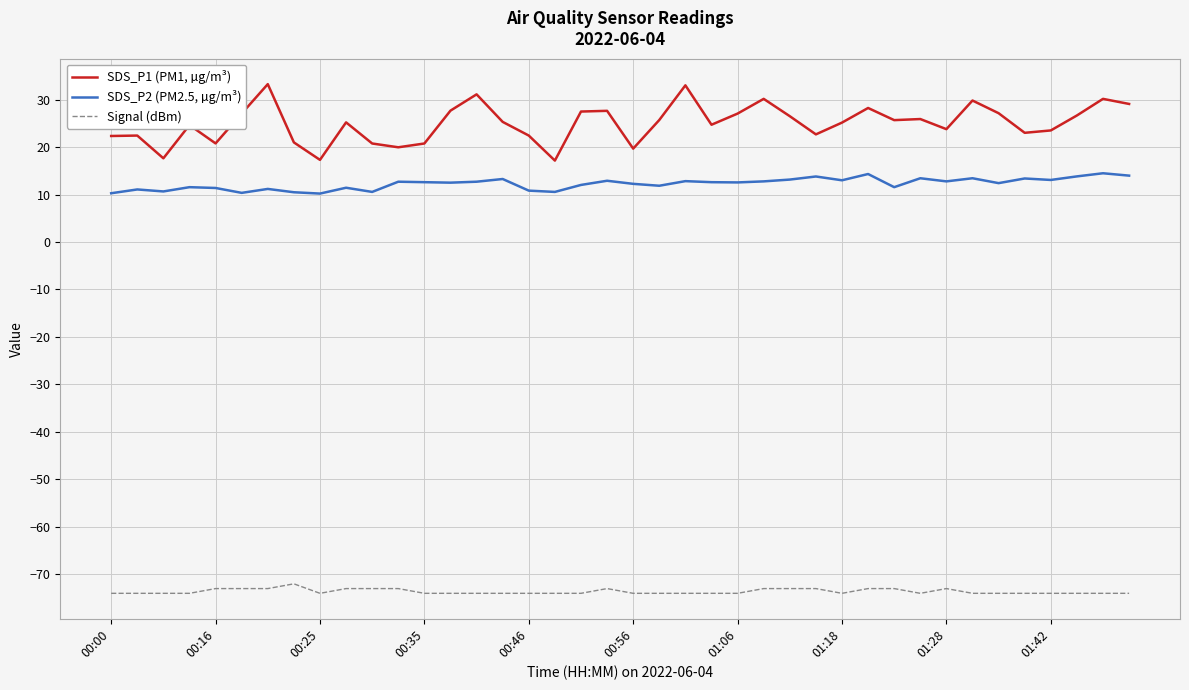

What is the minimum value shown in the chart?

-74.0